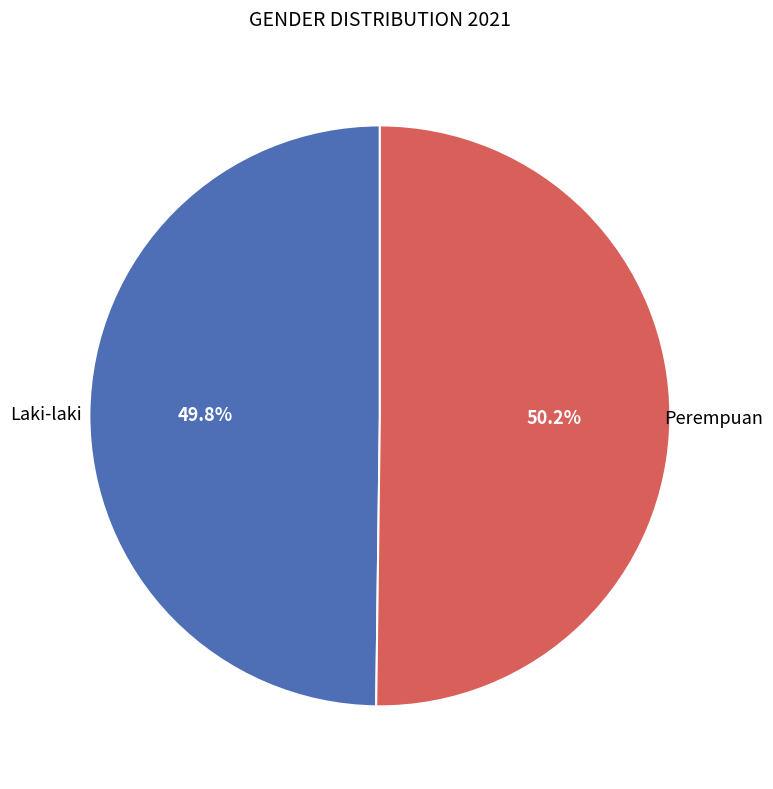

Approximately how many times larger is the value at Laki-laki compared to Perempuan?

1.0